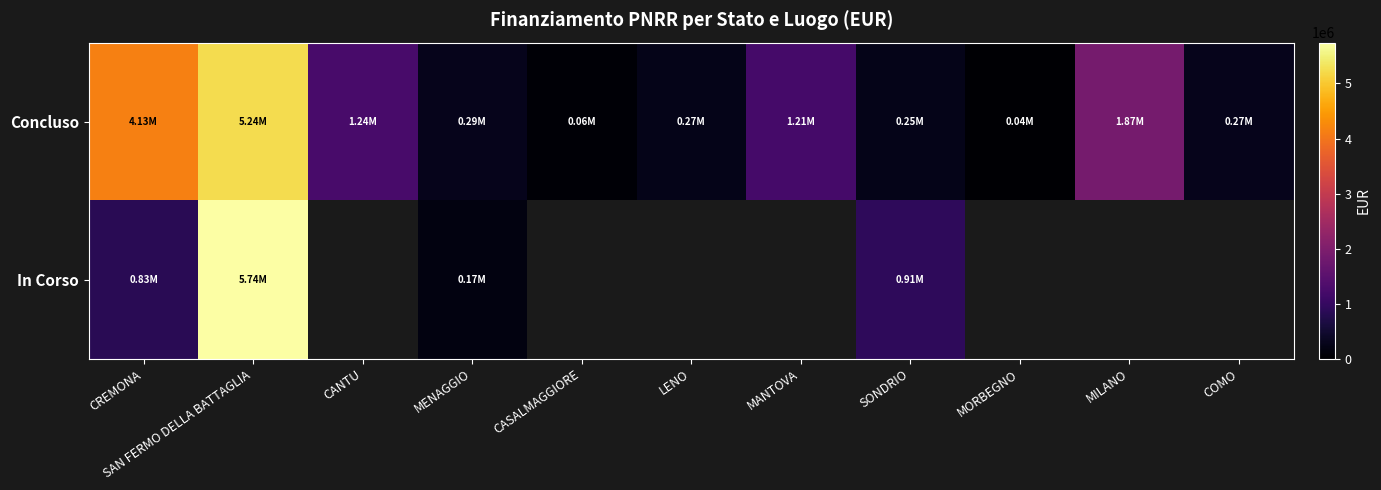

At which category is the sum across all series the highest?

SAN FERMO DELLA BATTAGLIA